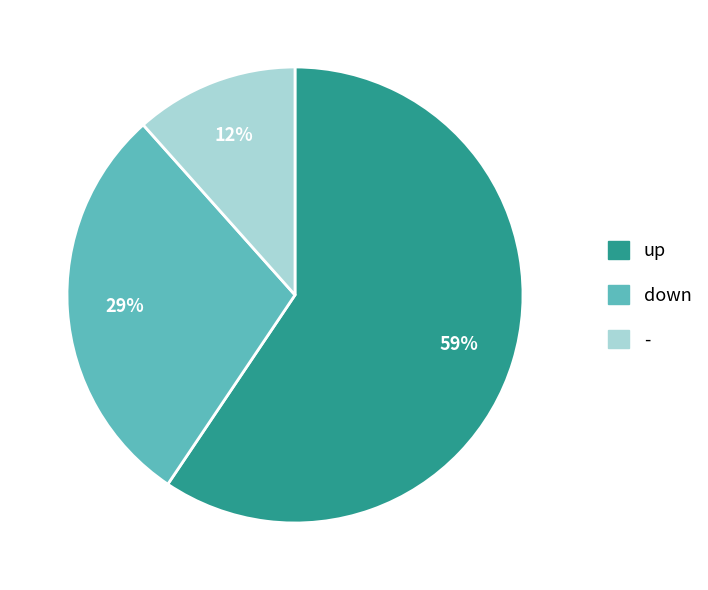

Which has a higher value, up or -?

up